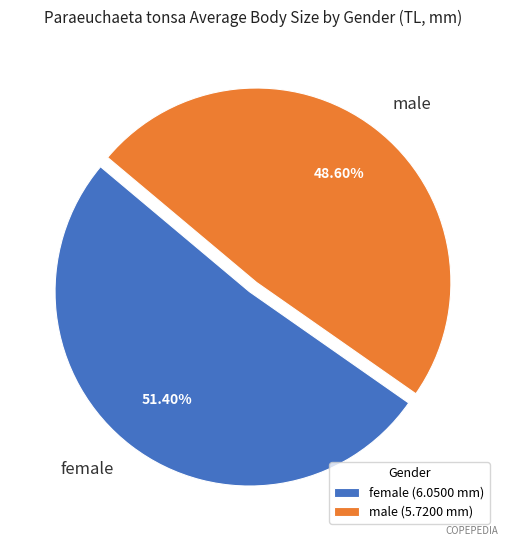

Is the sum of female and male greater than half?

Yes